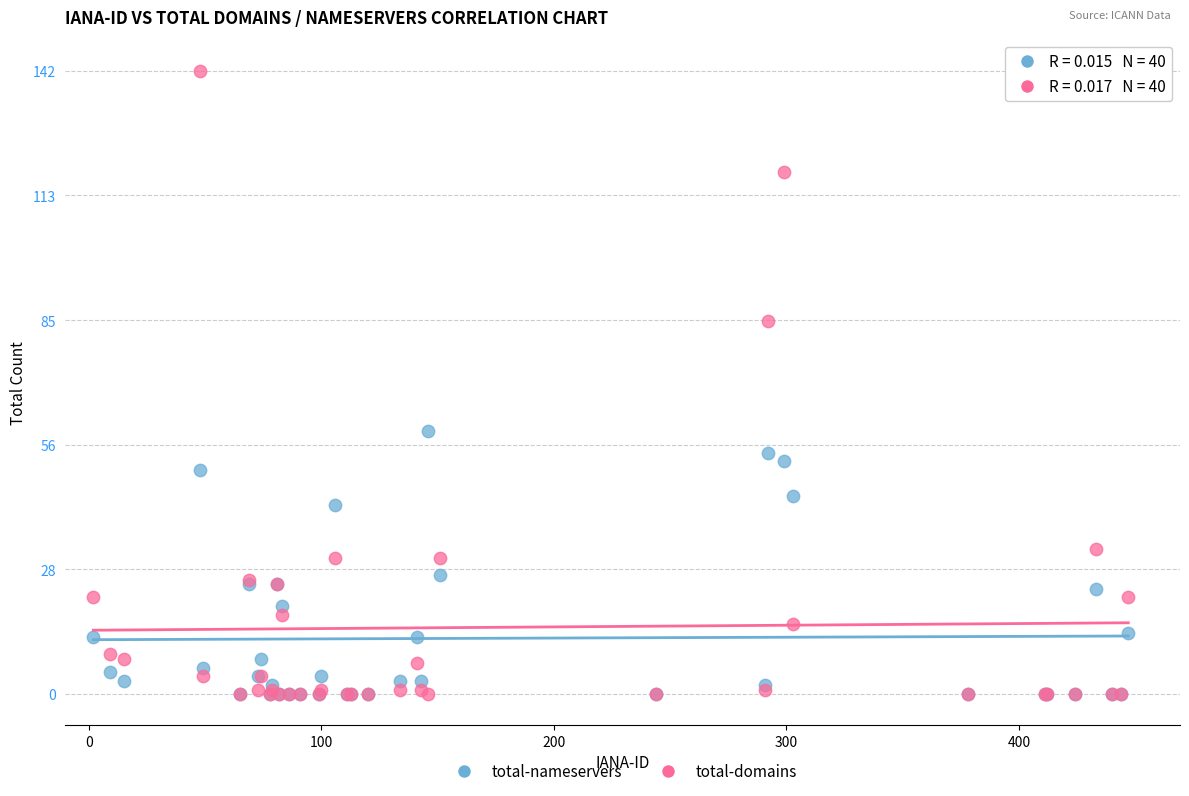

What are all the series names shown in the legend?

total-nameservers, total-domains